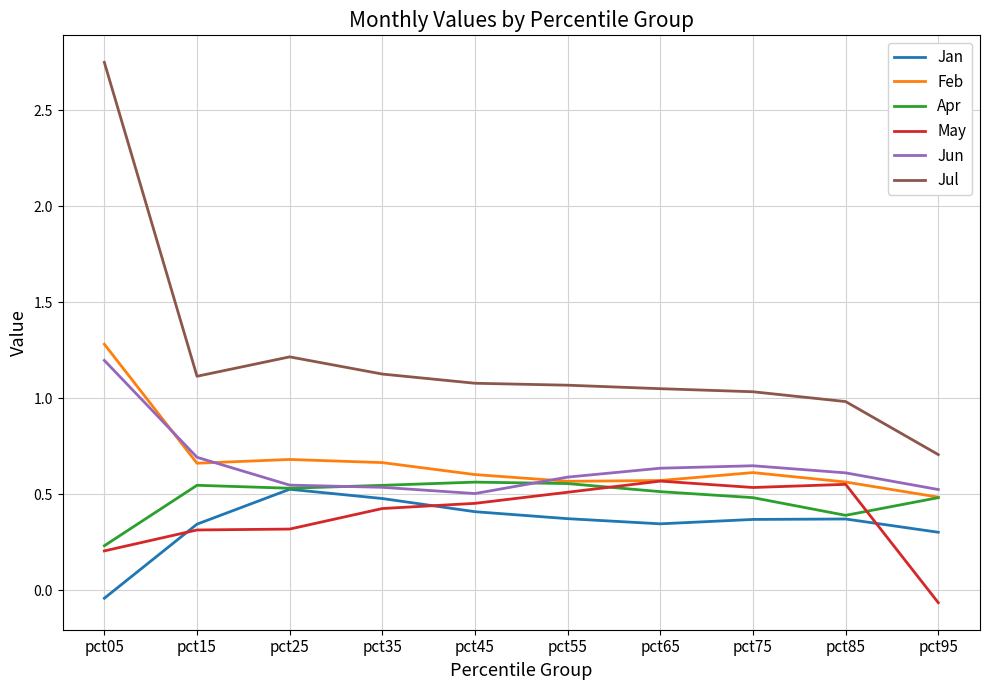

At which label is May closest to 0?

pct95